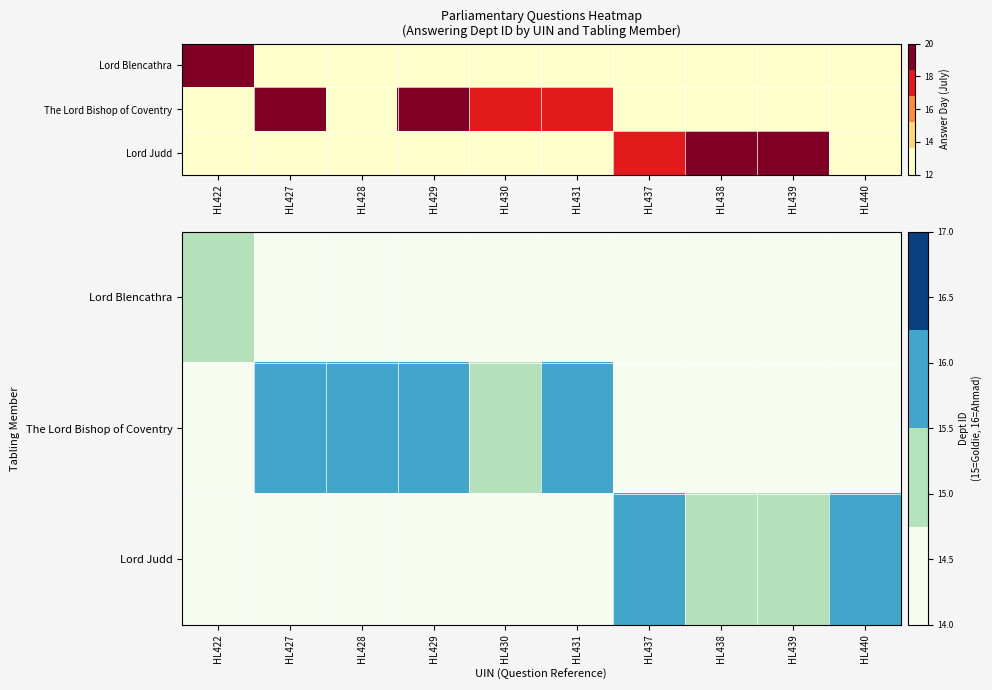

Rank the series by their average value, from lowest to highest.

Lord Blencathra, Lord Judd, The Lord Bishop of Coventry